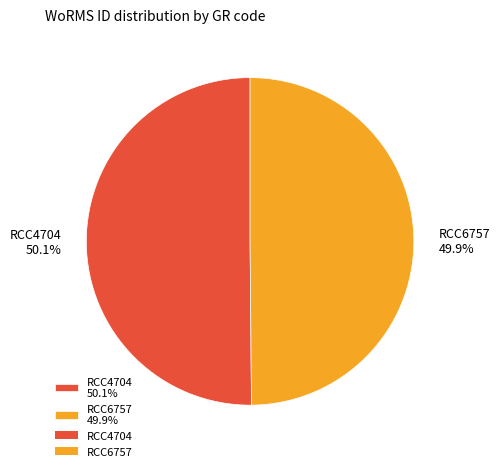

Approximately how many times larger is the value at RCC6757 compared to RCC4704?

1.0